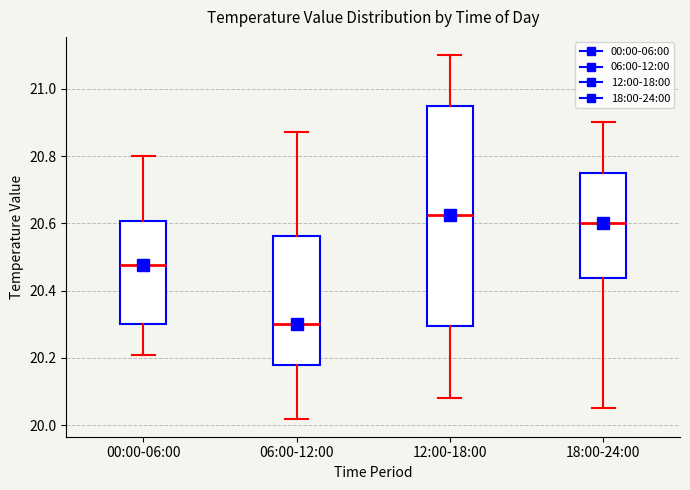

Where is the upper edge of the box for 12:00-18:00 on the y-axis? The values are not printed on the chart, so give them approximately, as read against the axis.

20.96